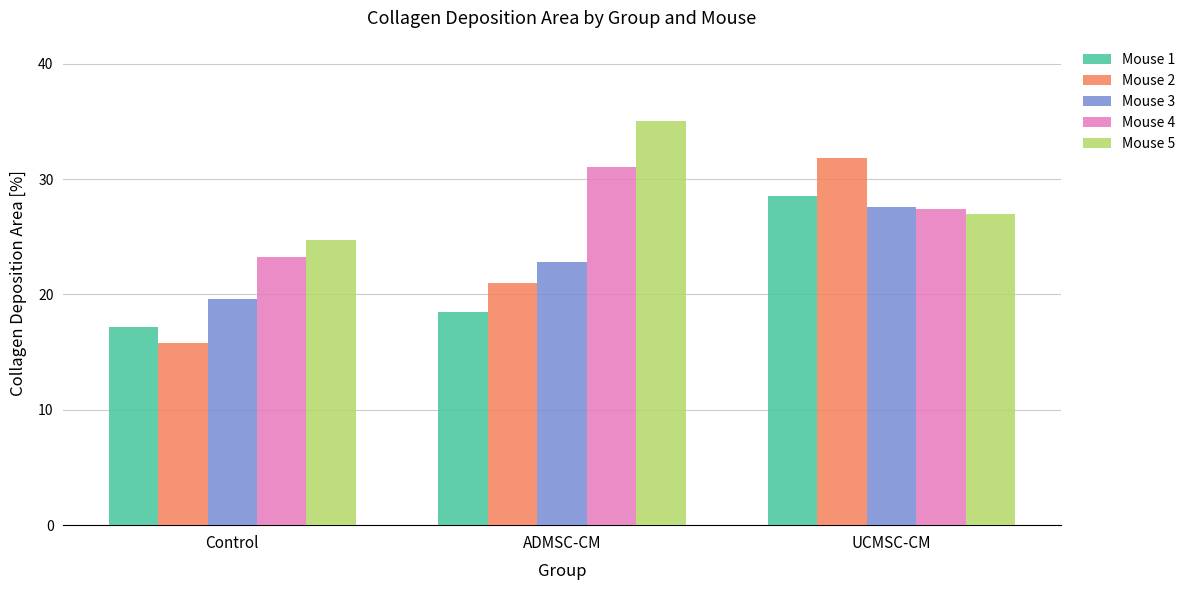

At which label does Mouse 1 first exceed 18?

ADMSC-CM